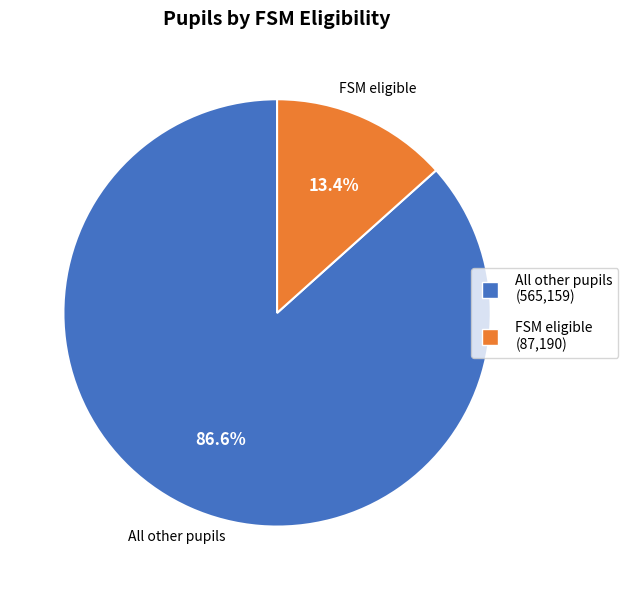

Which has a higher value, FSM eligible or All other pupils?

All other pupils